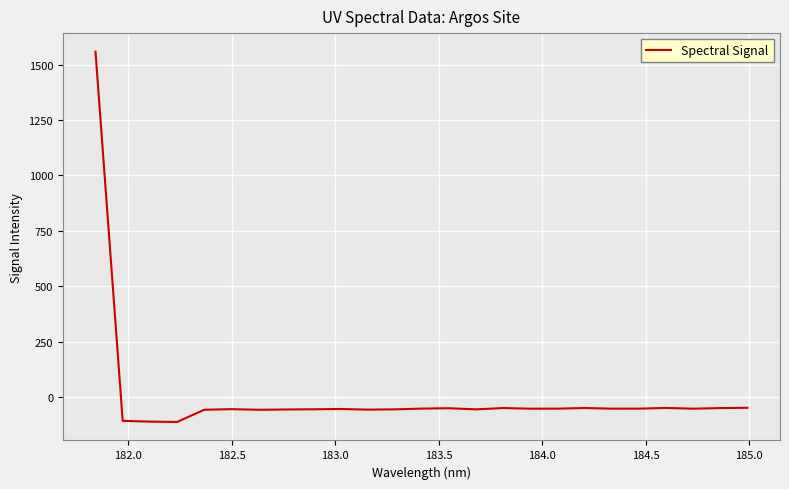

What is the greatest value displayed?

1558.4